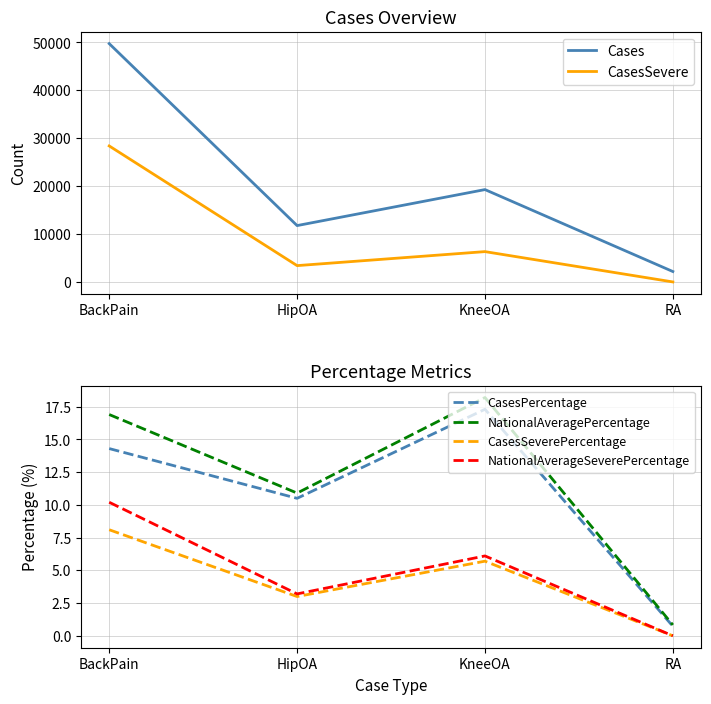

In Cases, how many points are lower than both neighbors (excluding endpoints)?

1